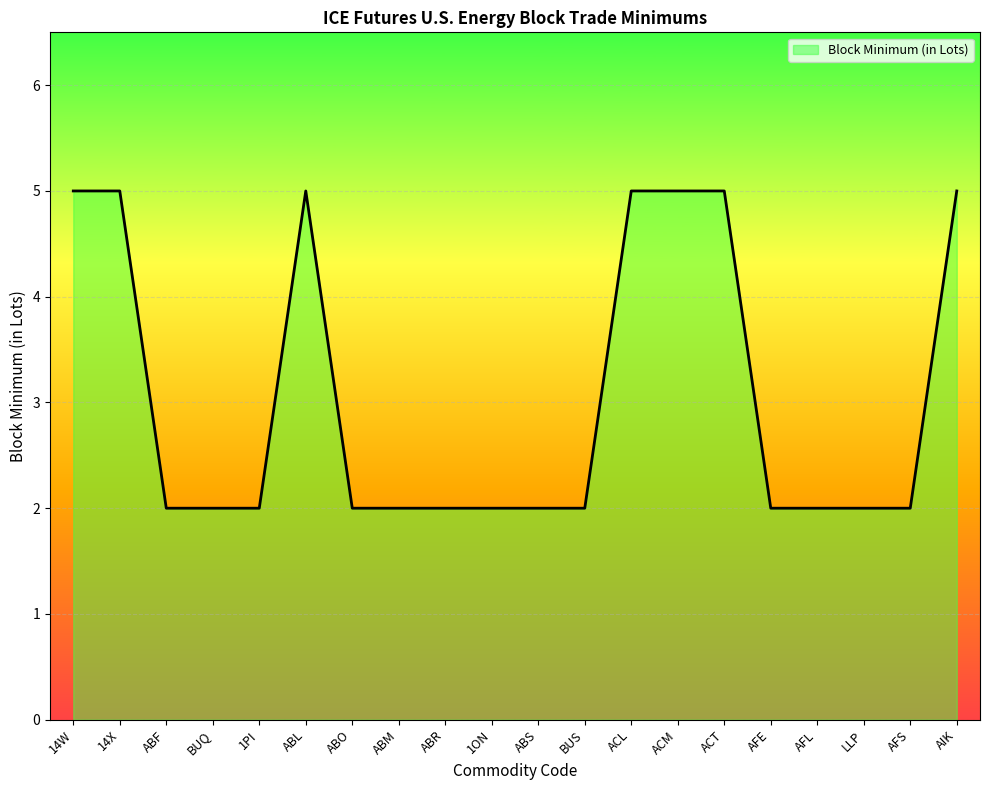

What is the sum of the values at ABR and ABL?

7